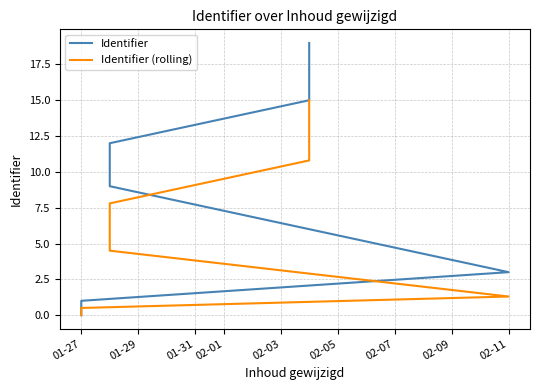

What is the average value of the Identifier (rolling) series?

5.7